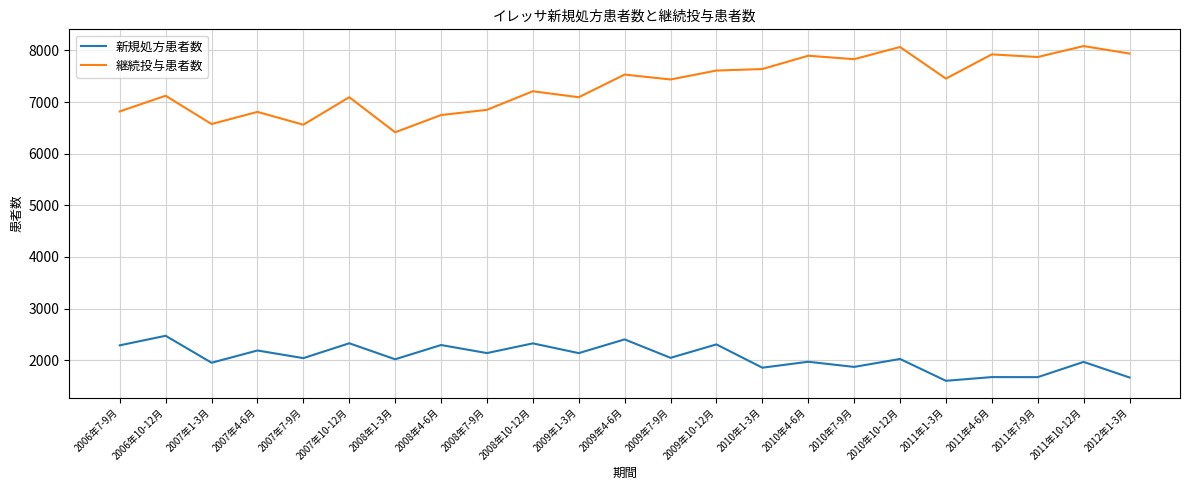

At which category does 新規処方患者数 reach its first local peak?

2006年10-12月